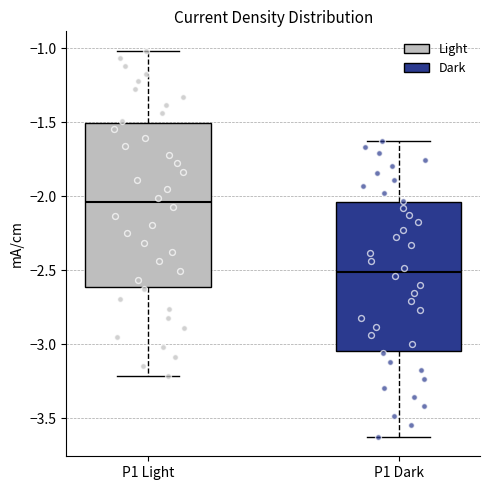

Where is the upper edge of the box for P1 Dark on the y-axis? The values are not printed on the chart, so give them approximately, as read against the axis.

-2.05